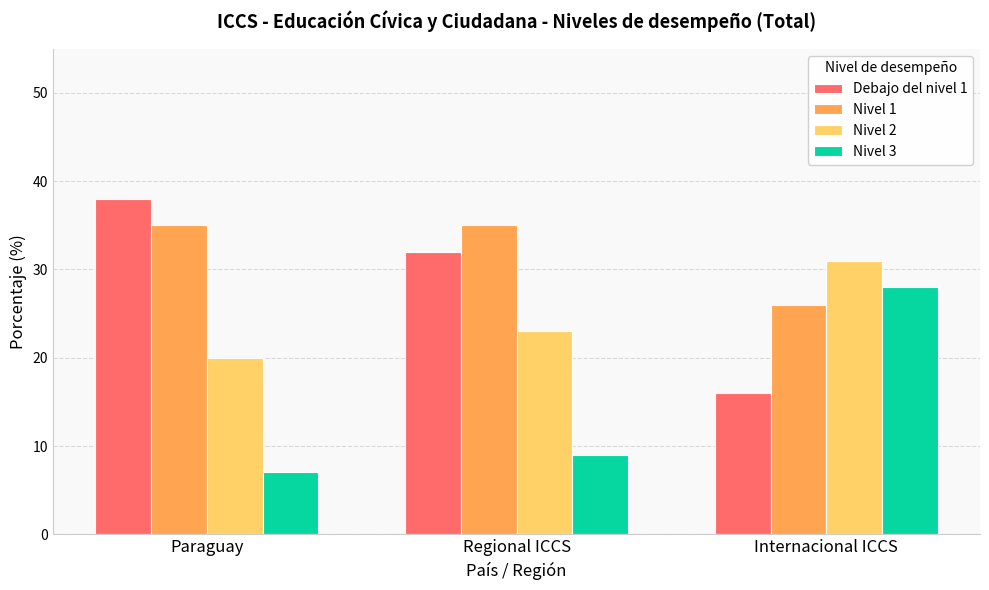

How many distinct data groups are displayed?

4